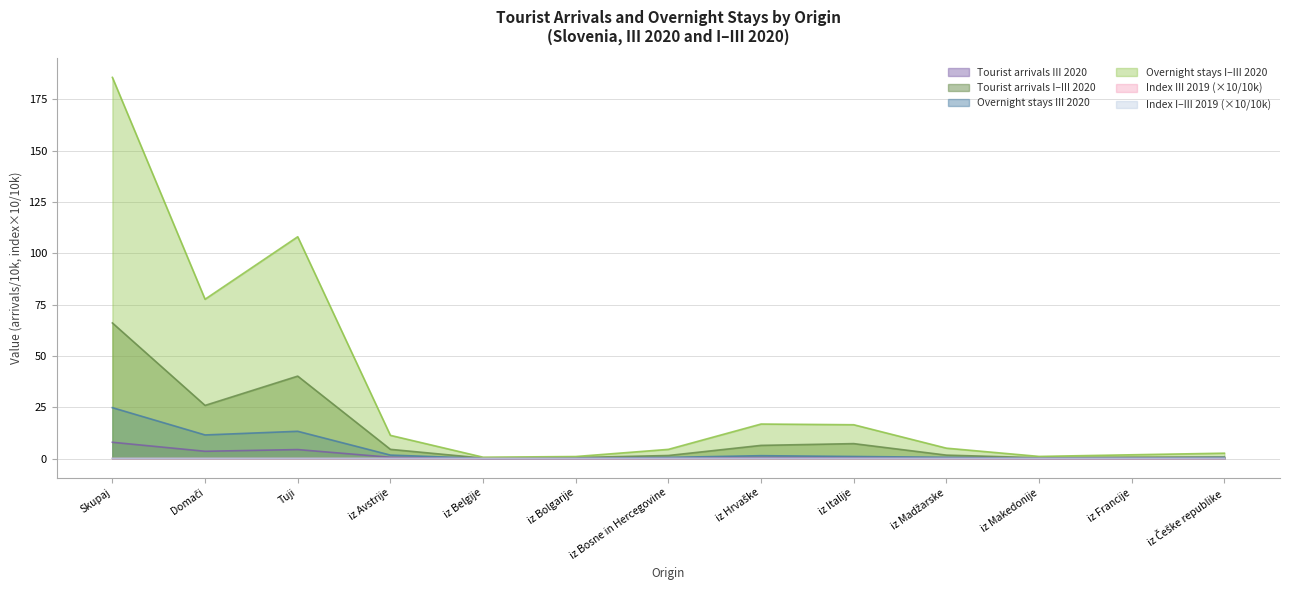

At which label does Overnight stays III 2020 reach its peak?

Skupaj